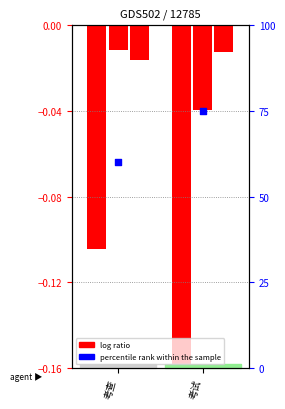

At which category is the sum across all series the highest?

考试